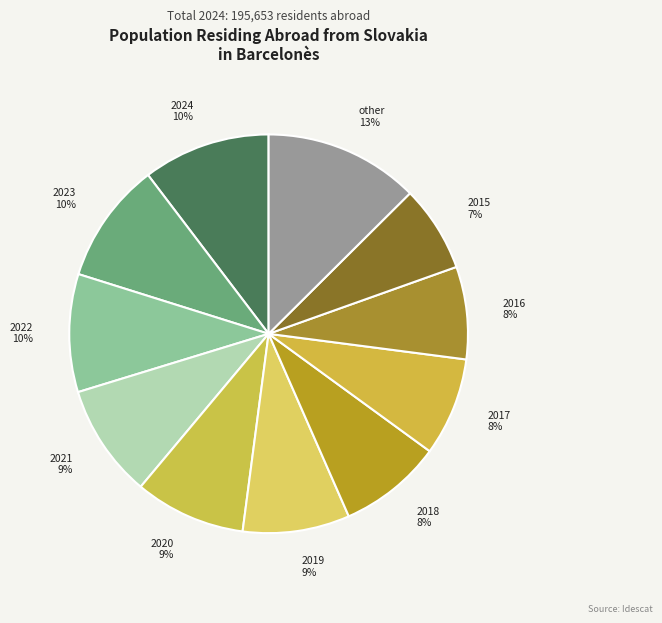

Is 2017 the majority of the pie?

No